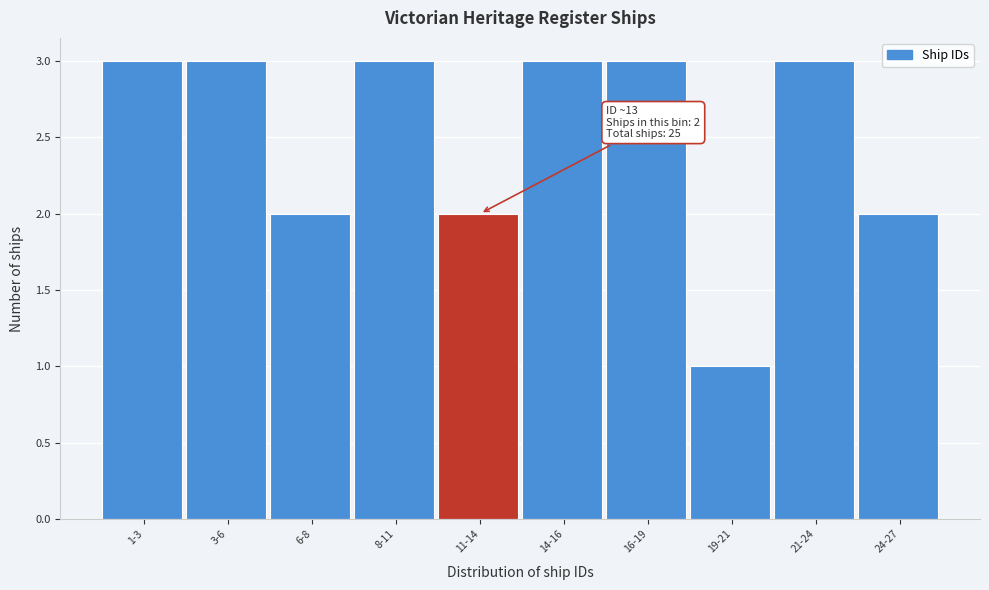

Reading left to right, extract all data points from this chart.

1-3=3	3-6=3	6-8=2	8-11=3	11-14=2	14-16=3	16-19=3	19-21=1	21-24=3	24-27=2